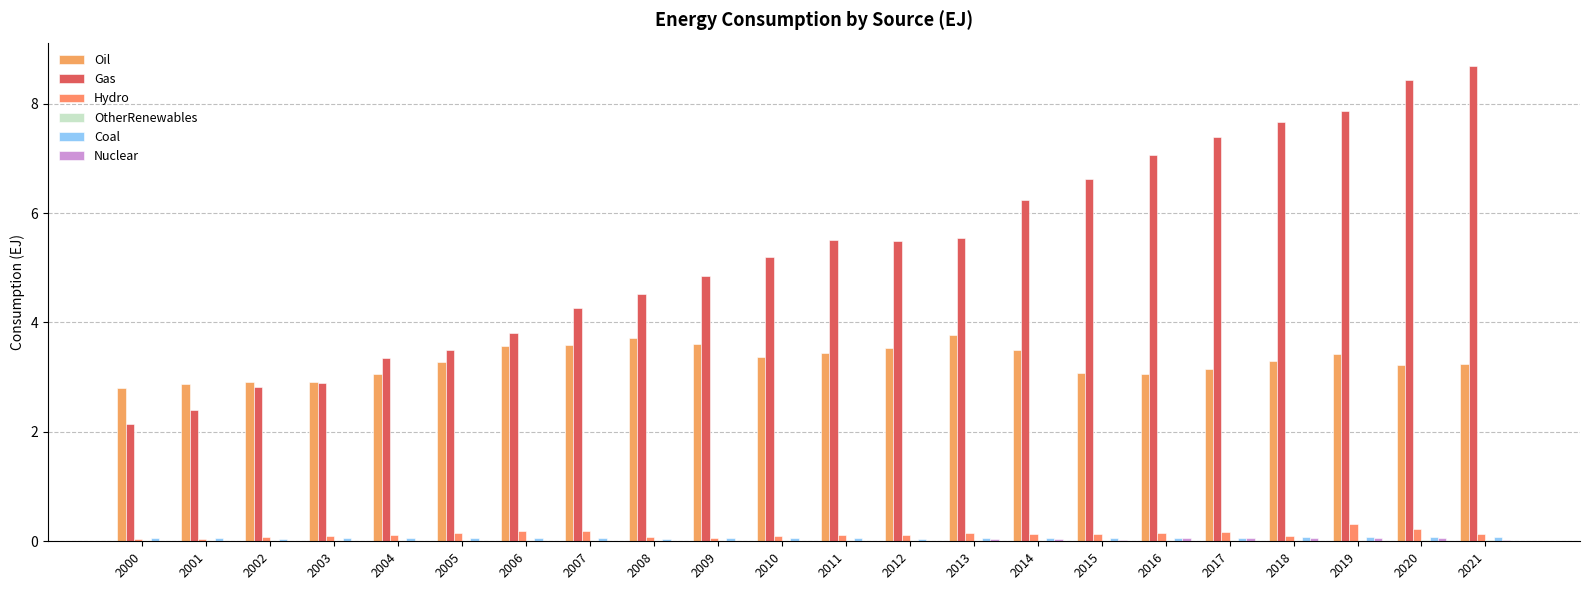

True or false: Coal has a value of 0.1 at 2013.

False